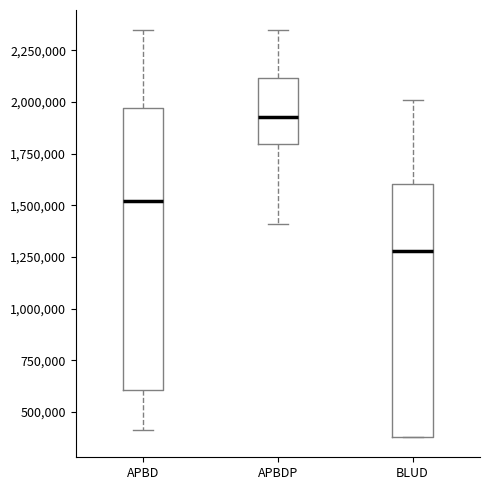

Reading left to right, read every box against the y-axis: the position of its median line, the range the box covers, and the ends of its whiskers. The values are not printed on the chart, so give them approximately, as read against the axis.

APBD: median 1500000, box 600000 to 1950000, whiskers 400000 to 2350000
APBDP: median 1950000, box 1800000 to 2100000, whiskers 1400000 to 2350000
BLUD: median 1300000, box 400000 to 1600000, whiskers 400000 to 2000000